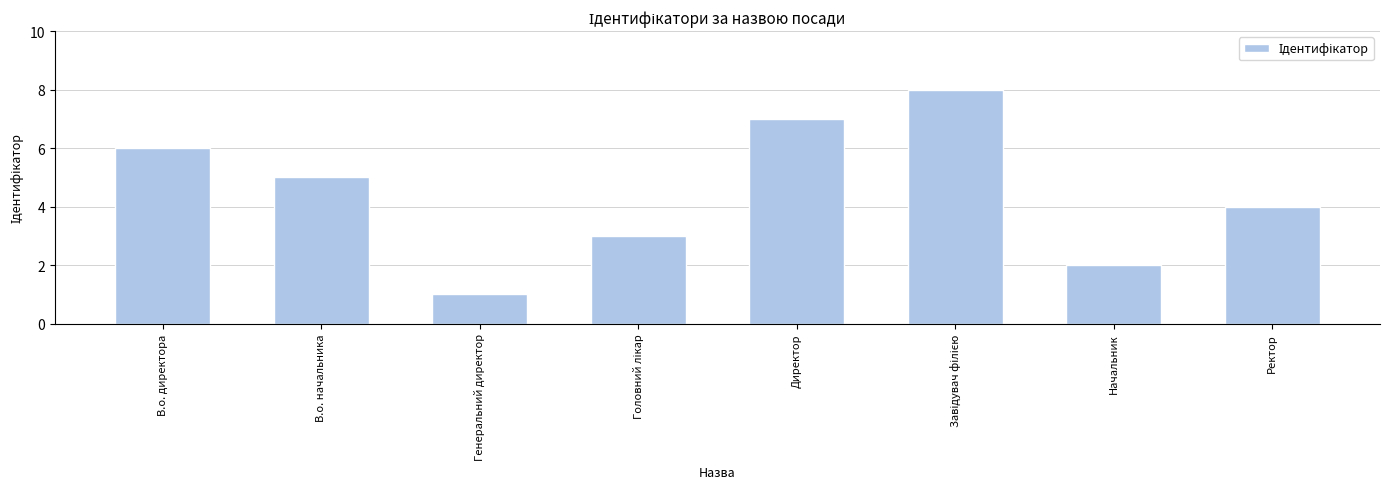

Where is the data nearest to the value 4?

Ректор